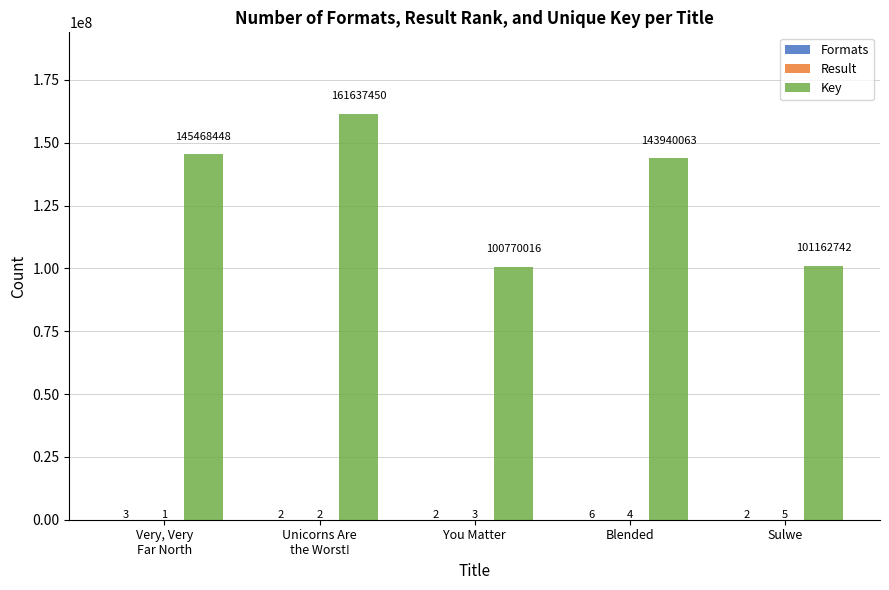

What is the sum of all Key values?

652978719